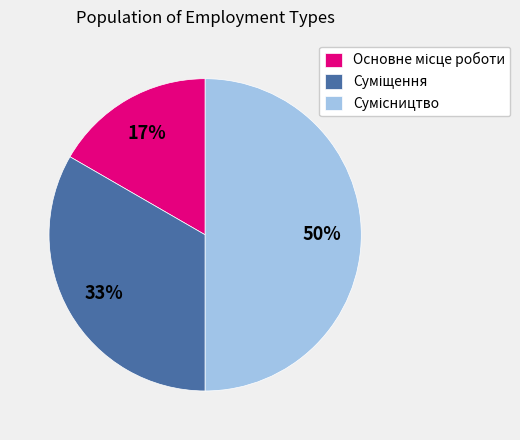

To the nearest percent, what is the average slice percentage?

33%